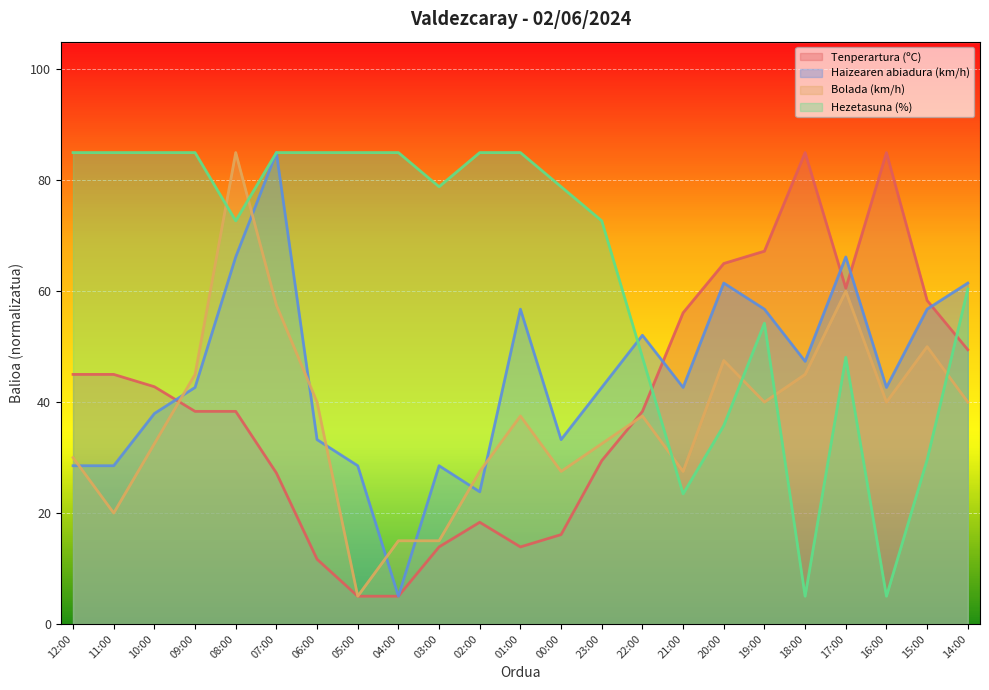

The value of Bolada (km/h) at 17:00 is 60.0. True or false?

True